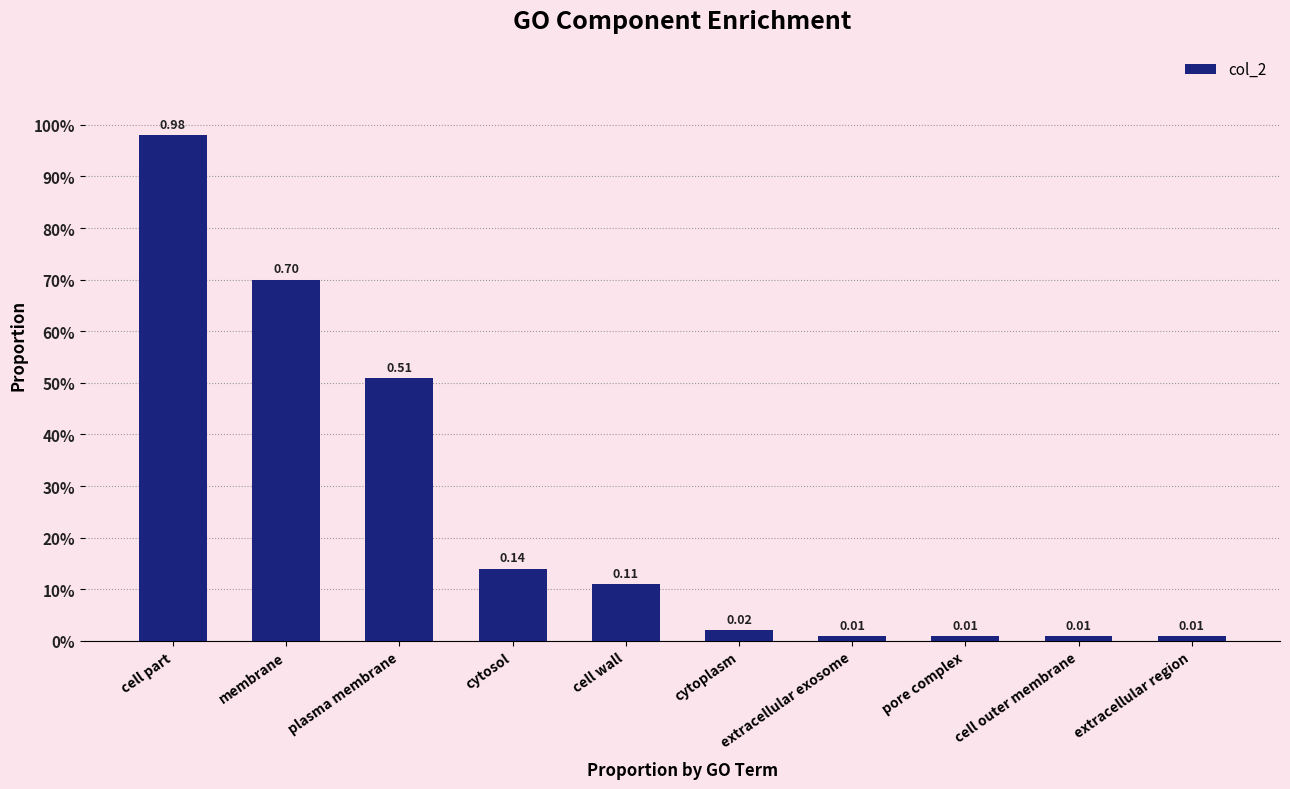

At which category does the chart reach its minimum across all series?

extracellular exosome